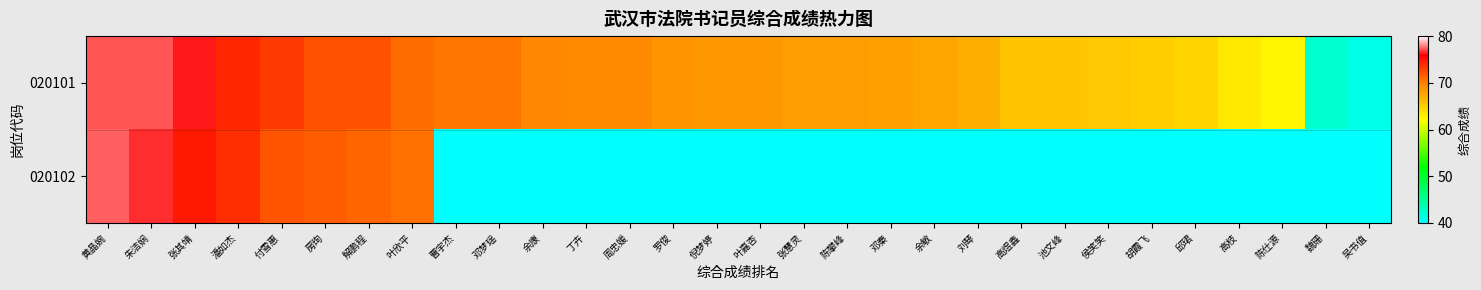

Reading left to right, transcribe all the data shown in this chart.

020101: 黄晶婉=77.3	朱洁娴=77.2	张其靖=76.4	潘如杰=74.2	付雪惠=73.2	房珣=72.2	解鹏程=72.0	叶欣平=70.9	曹宇杰=70.4	邓梦瑶=70.3	余康=69.4	丁卉=69.4	周忠媛=69.3	罗俊=68.7	倪梦婷=68.5	叶嘉杏=68.5	张慧灵=68.2	陈攀峰=68.2	邓秦=68.0	余敏=67.5	刘琴=67.0	高煜鑫=65.6	池文峰=65.5	侯笑笑=65.5	胡霞飞=65.1	邱珺=64.6	高枝=63.4	陈仕源=62.6	魏珊=42.3	吴书值=41.2
020102: 黄晶婉=77.4	朱洁娴=76.7	张其靖=74.7	潘如杰=73.8	付雪惠=71.9	房珣=71.7	解鹏程=71.2	叶欣平=70.6	曹宇杰=40.0	邓梦瑶=40.0	余康=40.0	丁卉=40.0	周忠媛=40.0	罗俊=40.0	倪梦婷=40.0	叶嘉杏=40.0	张慧灵=40.0	陈攀峰=40.0	邓秦=40.0	余敏=40.0	刘琴=40.0	高煜鑫=40.0	池文峰=40.0	侯笑笑=40.0	胡霞飞=40.0	邱珺=40.0	高枝=40.0	陈仕源=40.0	魏珊=40.0	吴书值=40.0